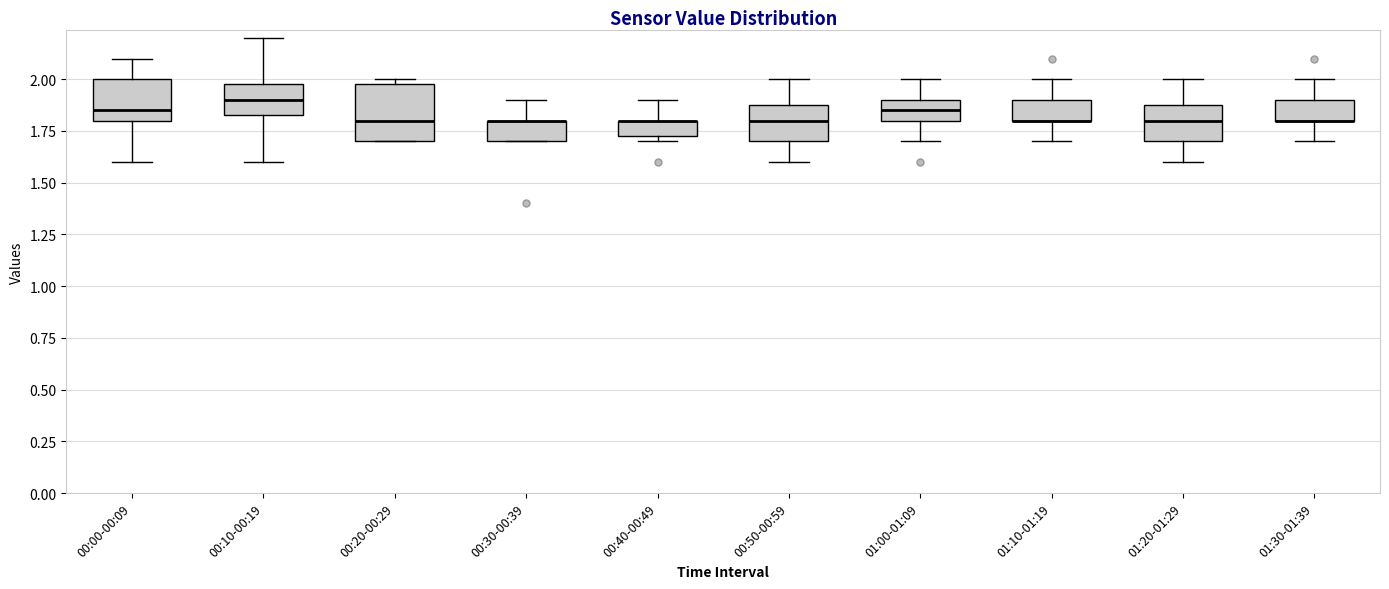

Which box is the tallest, from its lower edge to its upper edge?

00:20-00:29